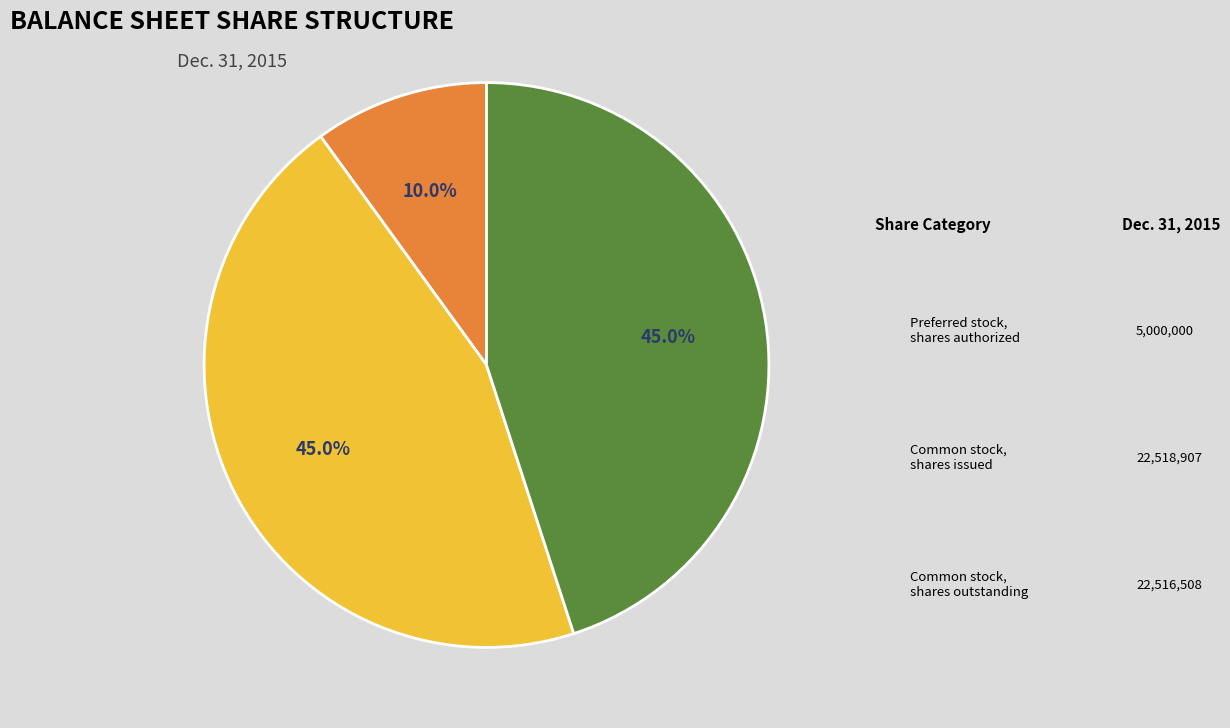

Is there any slice that represents more than half of the pie?

No